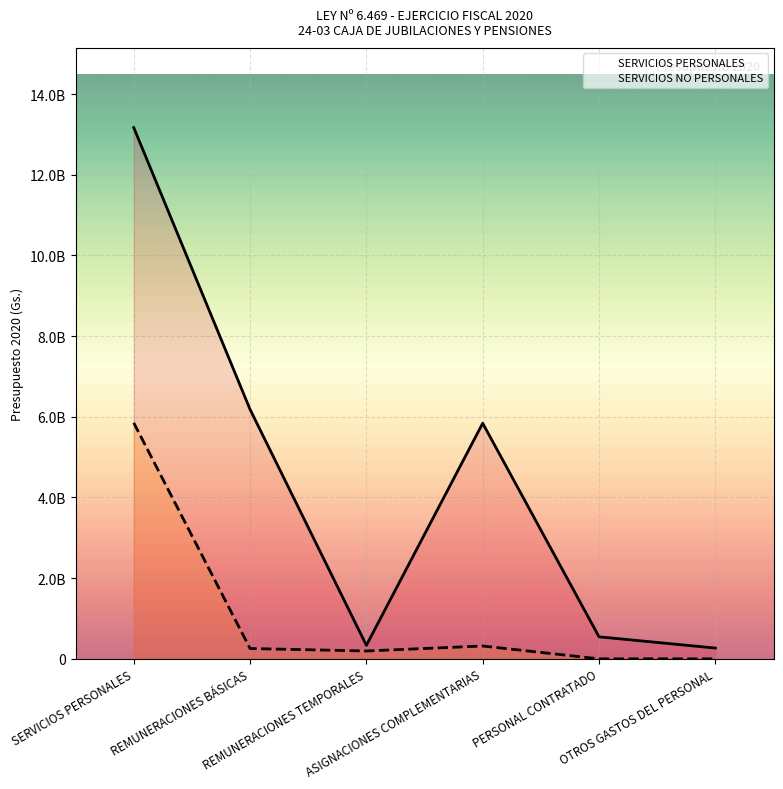

Which series has the largest total across all categories?

SERVICIOS PERSONALES